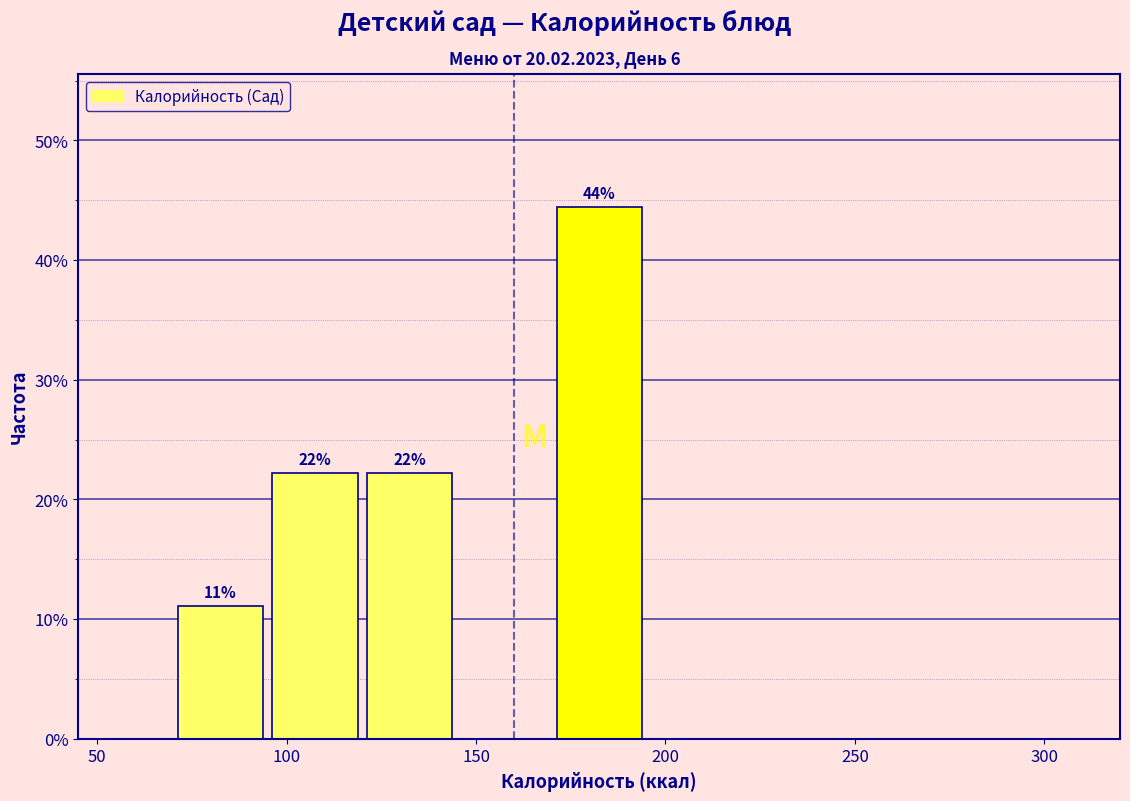

Which range on the x-axis has the tallest bar?

170 to 195